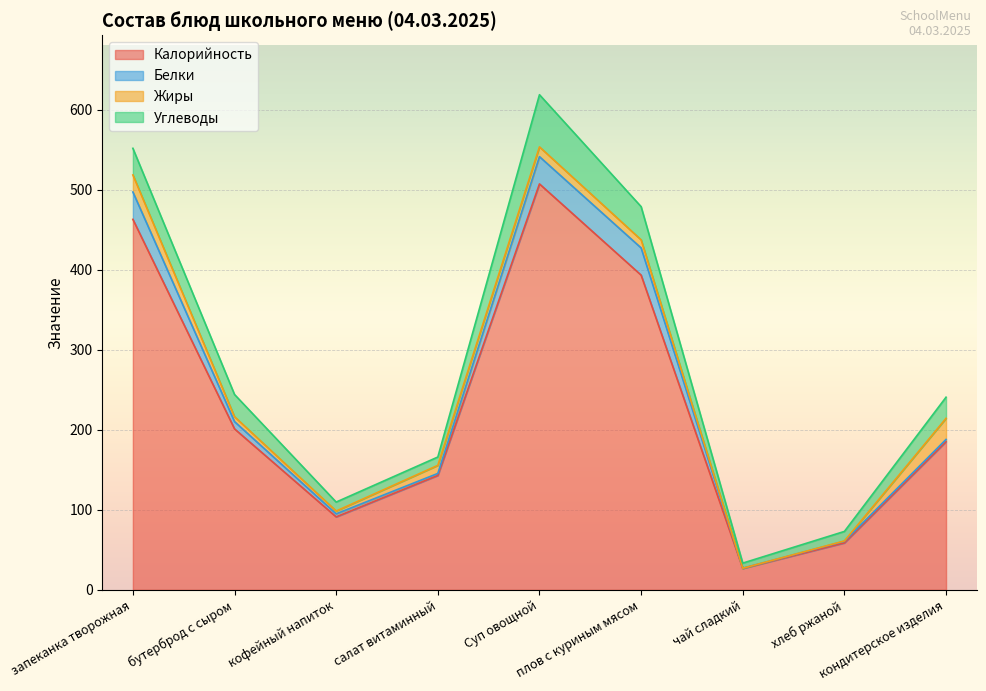

True or false: Углеводы and Калорийность cross at least once.

False